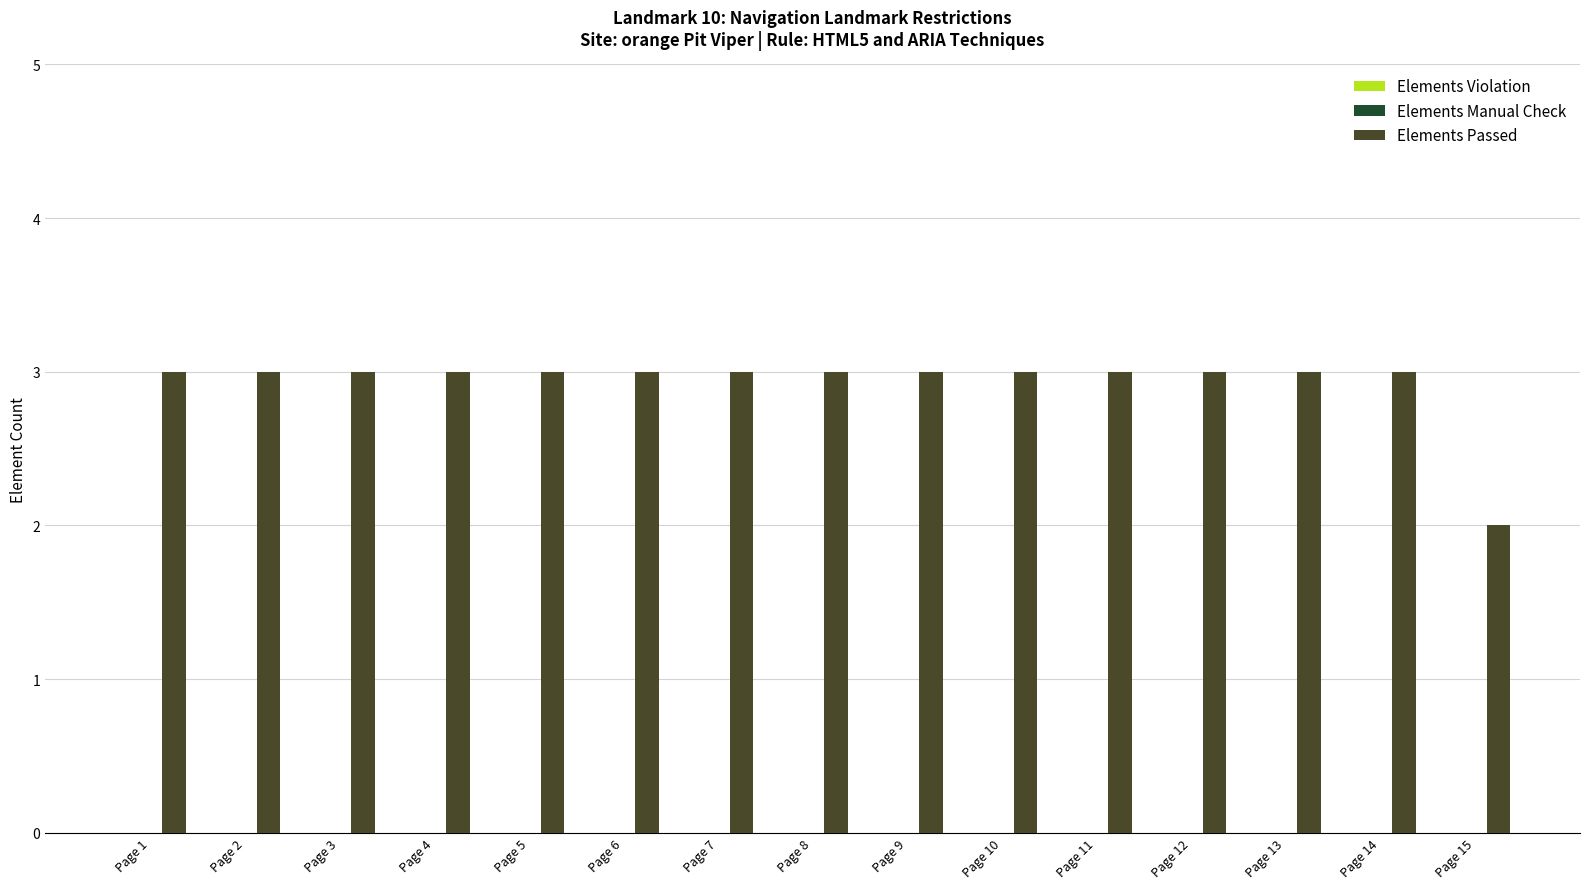

Are the bars grouped side by side (vs. stacked)?

No